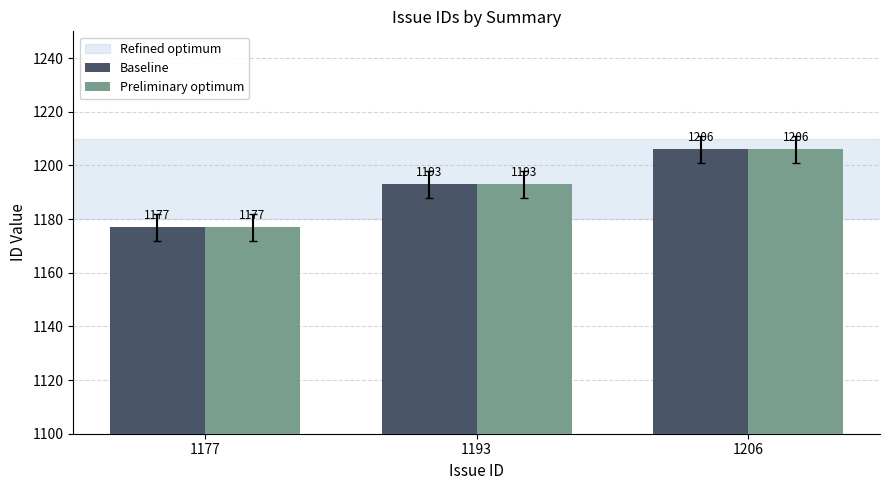

What is the maximum value for Baseline?

1206